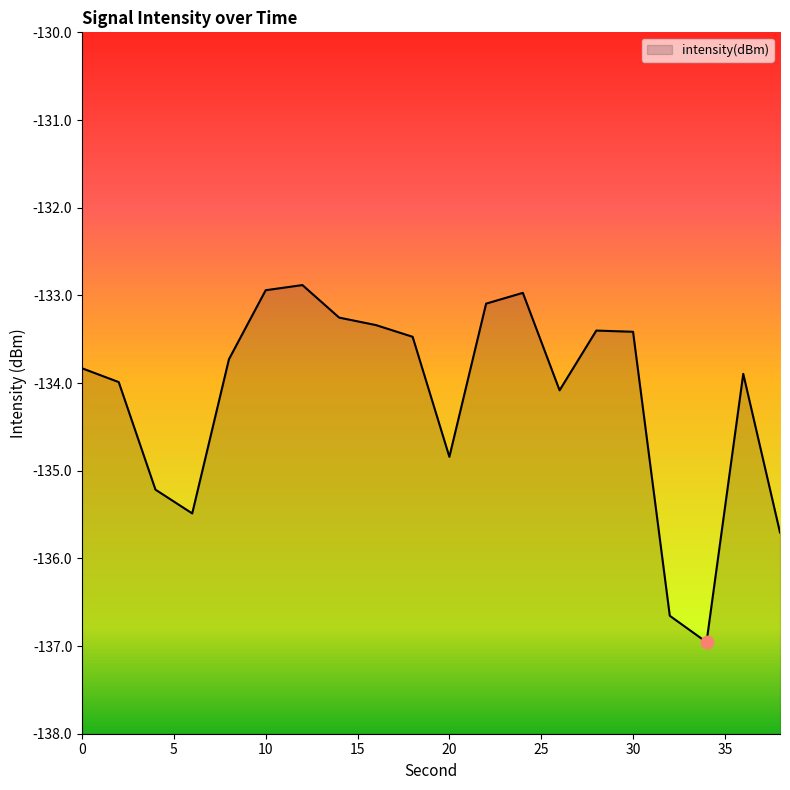

What is the change in value from 16 to 38?

-2.4